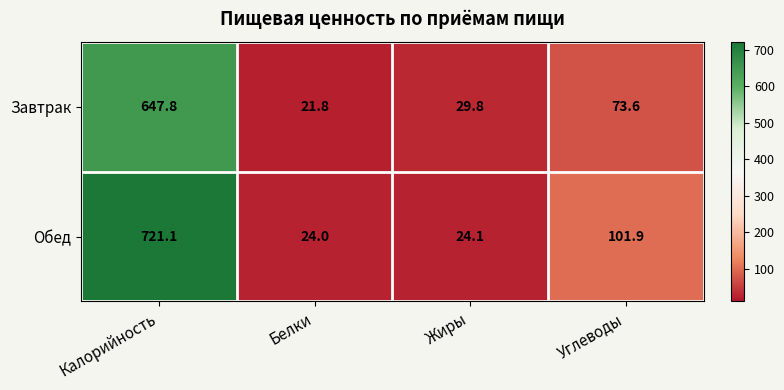

List the series in order of their overall mean, highest first.

Обед, Завтрак